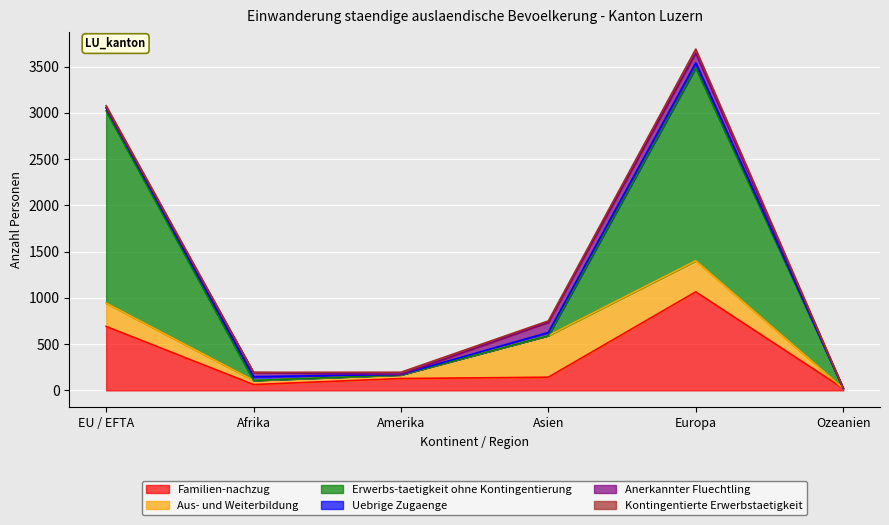

Between EU / EFTA and Asien, which is larger?

EU / EFTA